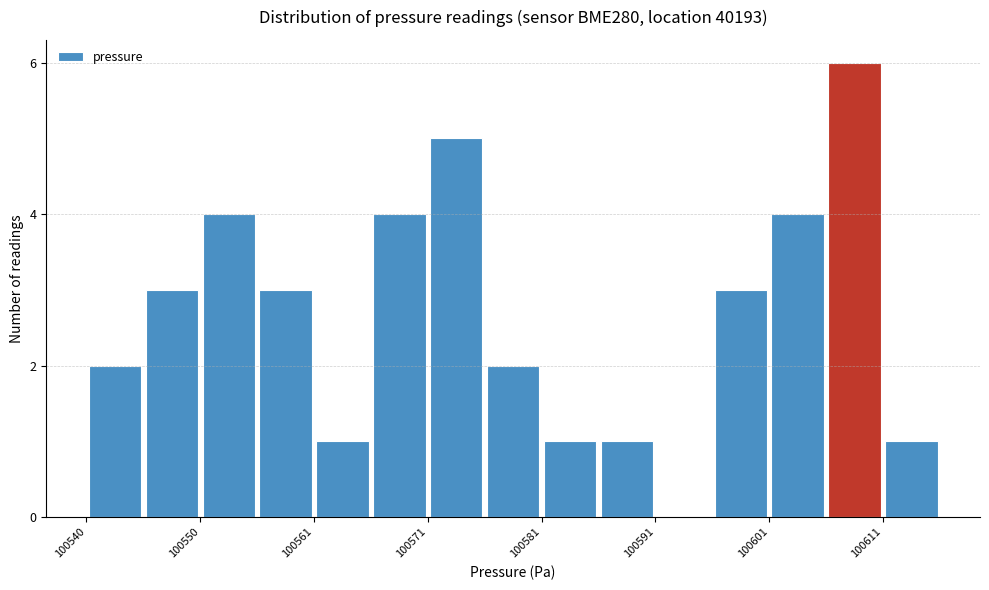

Around what value on the x-axis is the tallest bar? Give the approximate position of its centre, as read against the axis.

100608